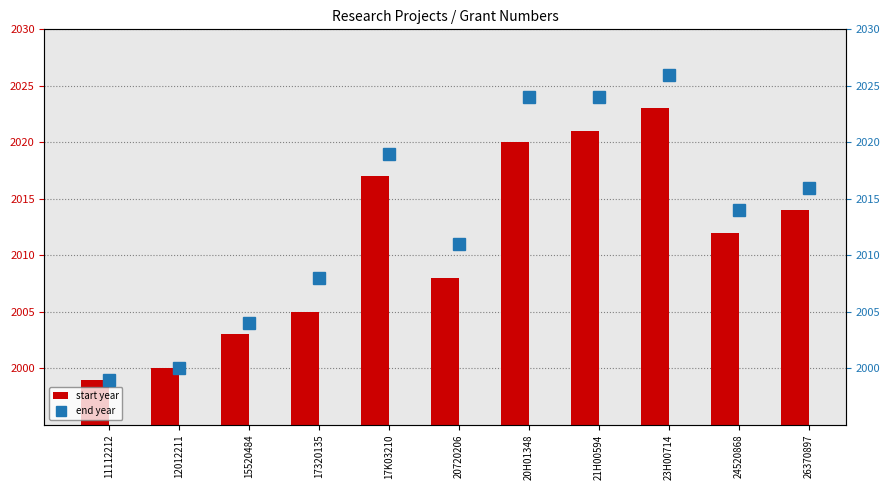

What are all the series names shown in the legend?

start year, end year